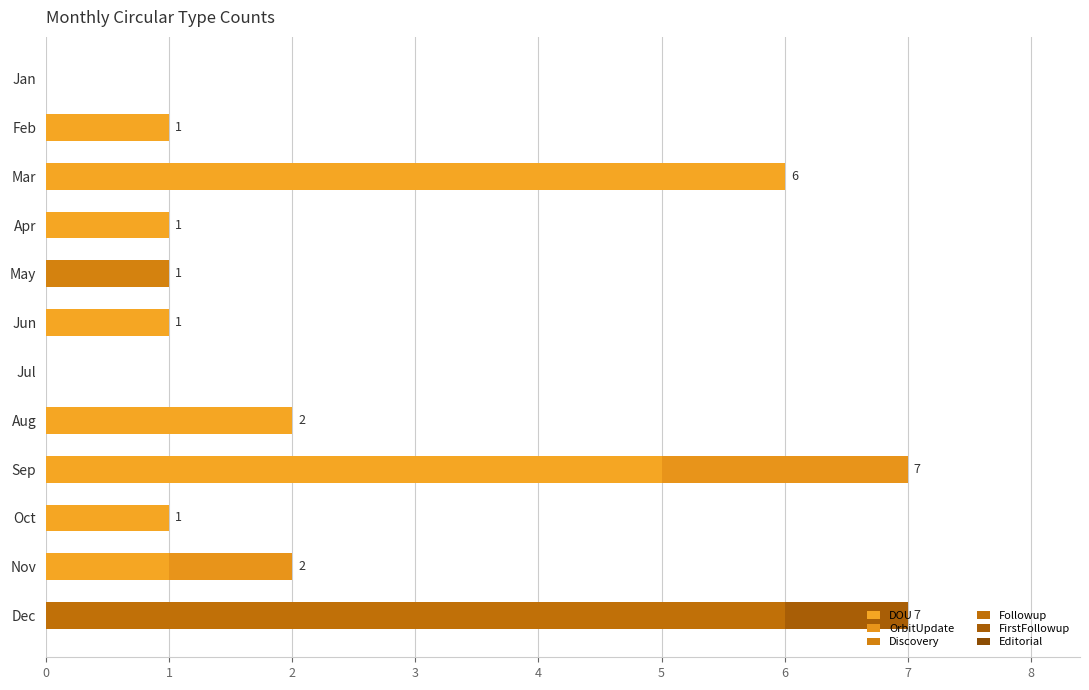

How many distinct data groups are displayed?

5